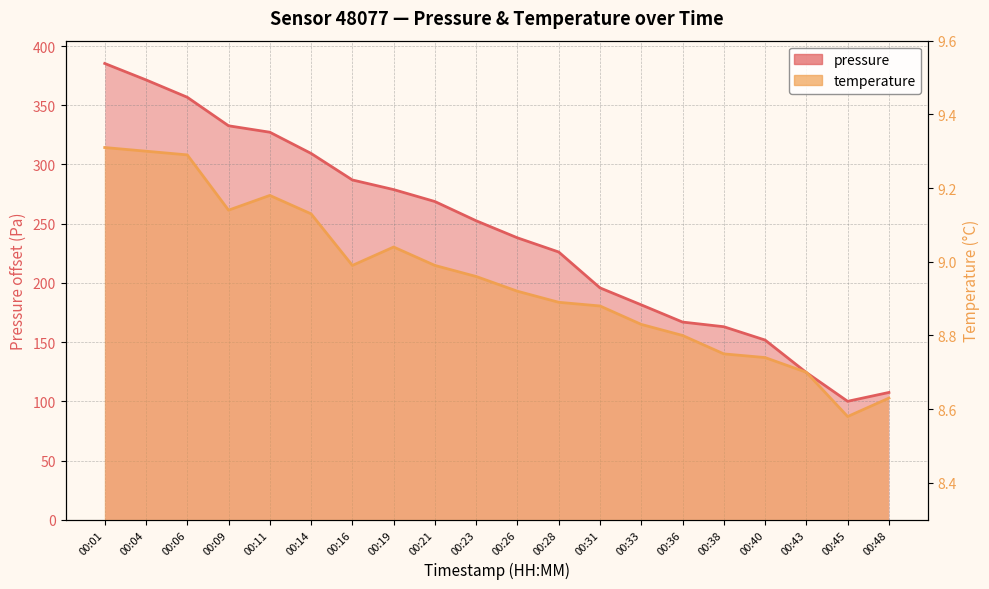

Which category has the lowest value across all series?

00:45